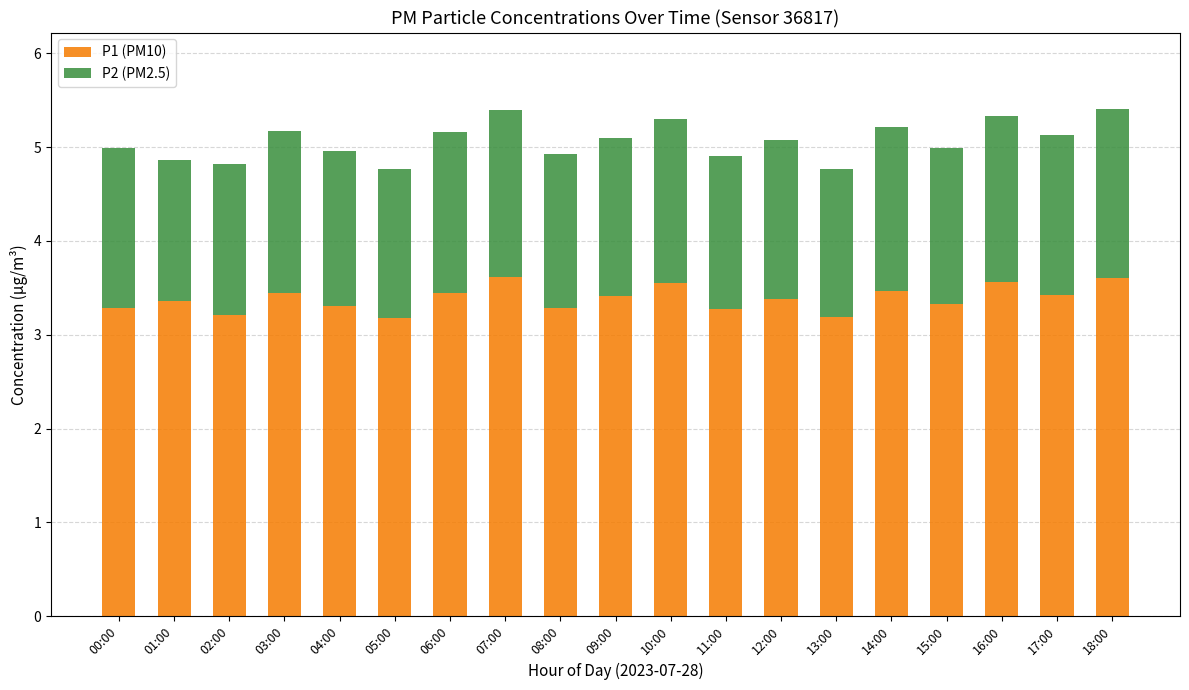

The value of P1 (PM10) at 11:00 is 0.8. True or false?

False